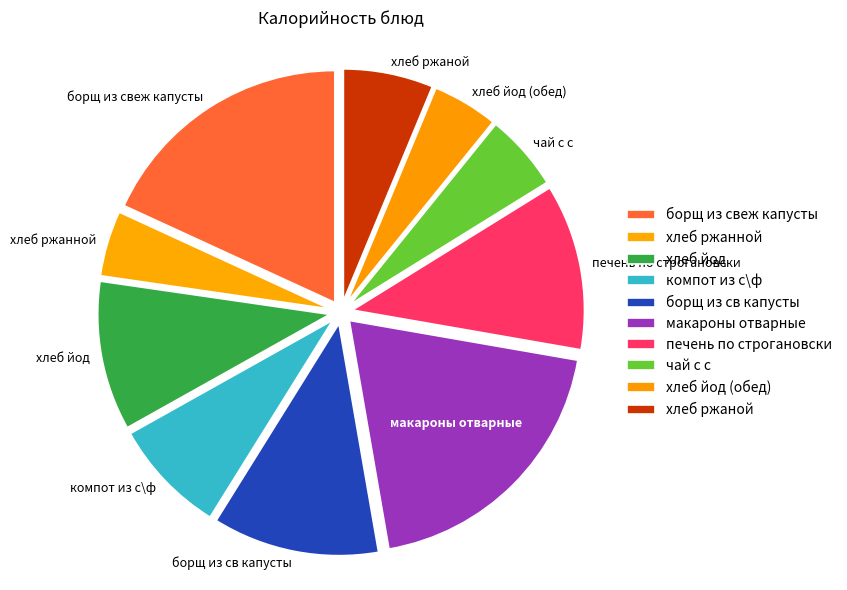

What is the largest slice in the pie chart?

макароны отварные